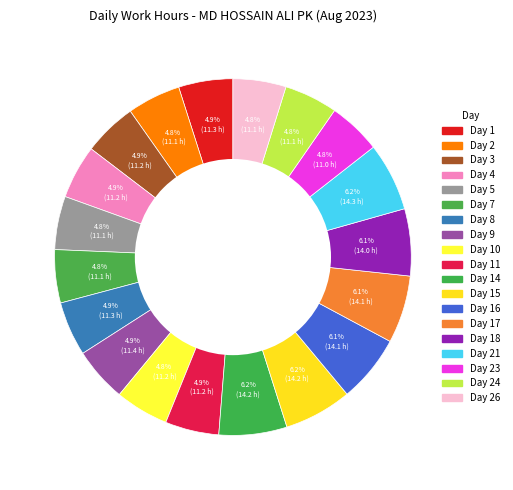

Which slice is the smallest?

Day 23